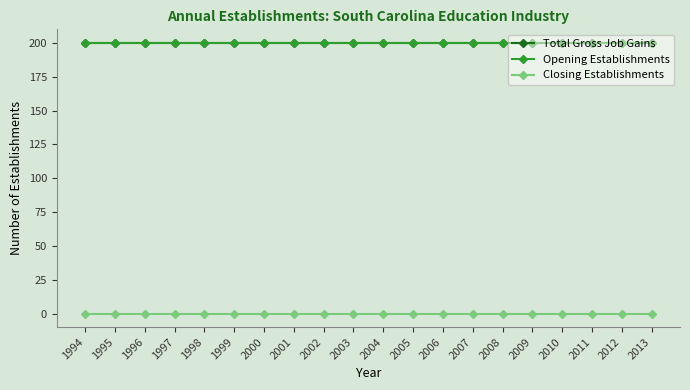

True or false: Opening Establishments and Closing Establishments cross at least once.

False